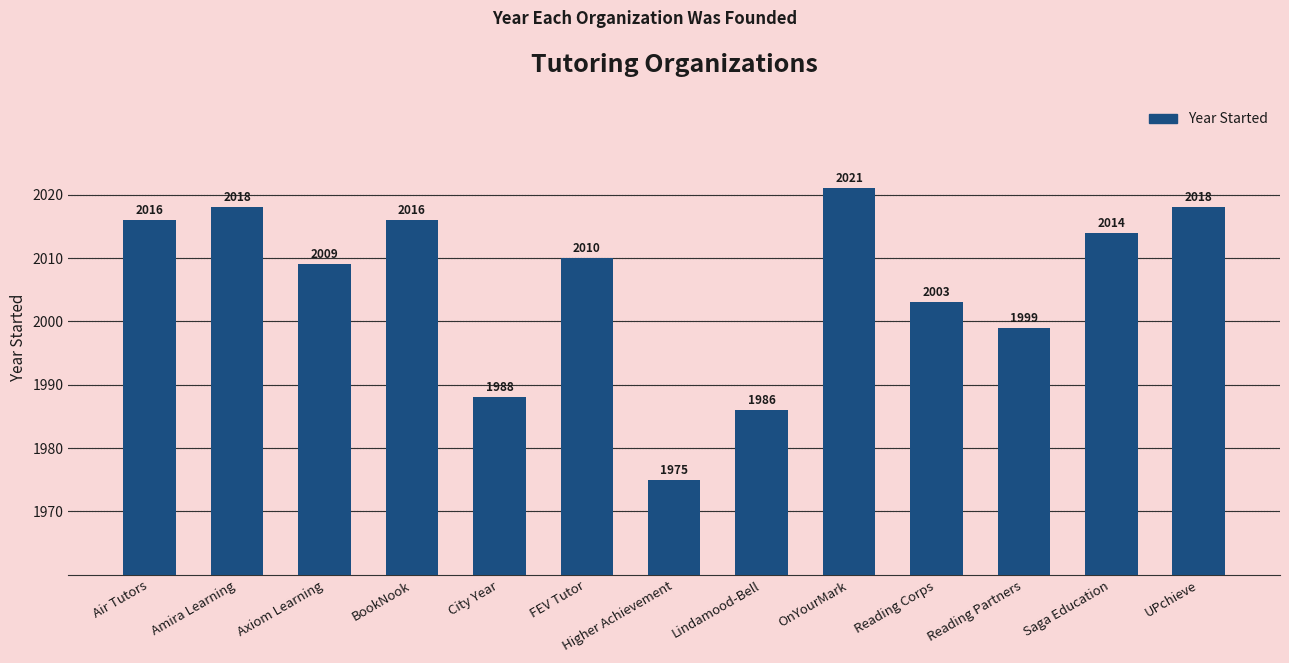

What is the value of the 9th bar from the left?

2021